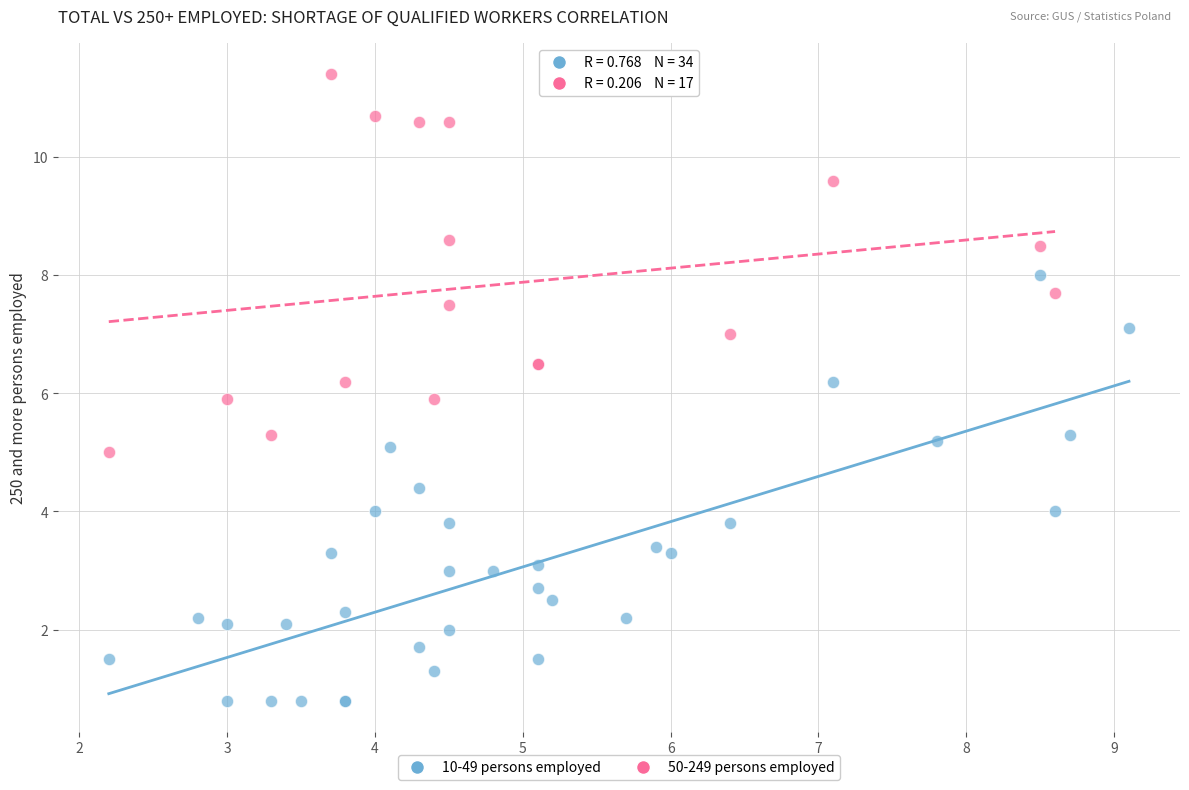

Which series contains the highest Y value?

50-249 persons employed